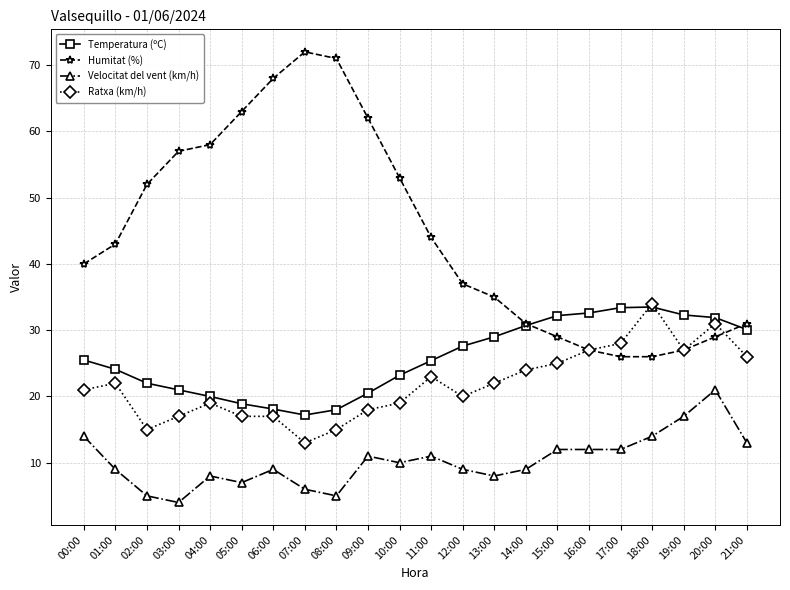

How many distinct data groups are displayed?

4